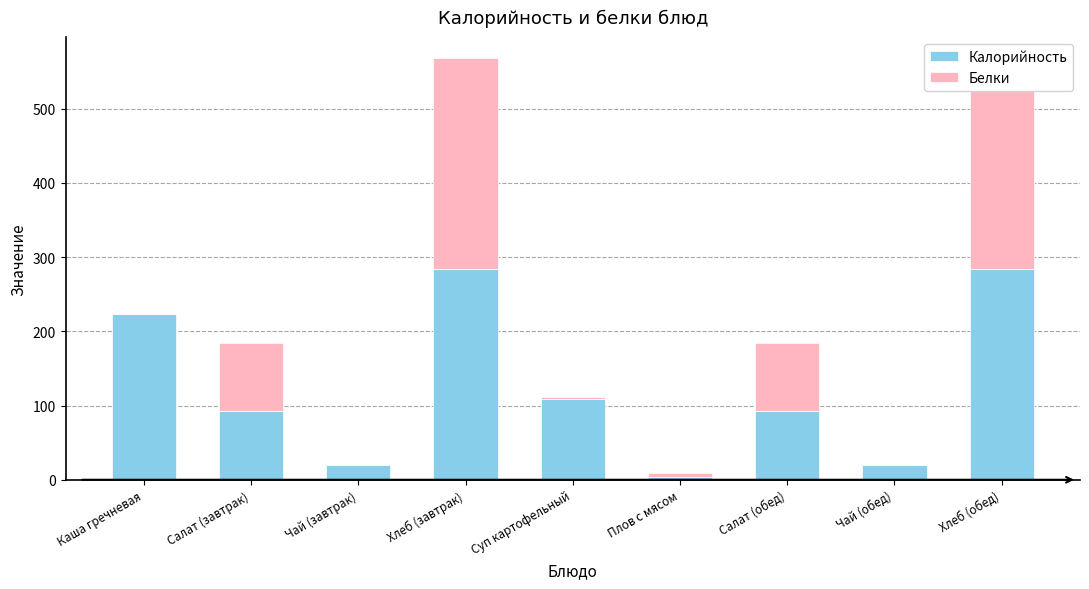

Rank the series by their maximum value, from highest to lowest.

Калорийность, Белки